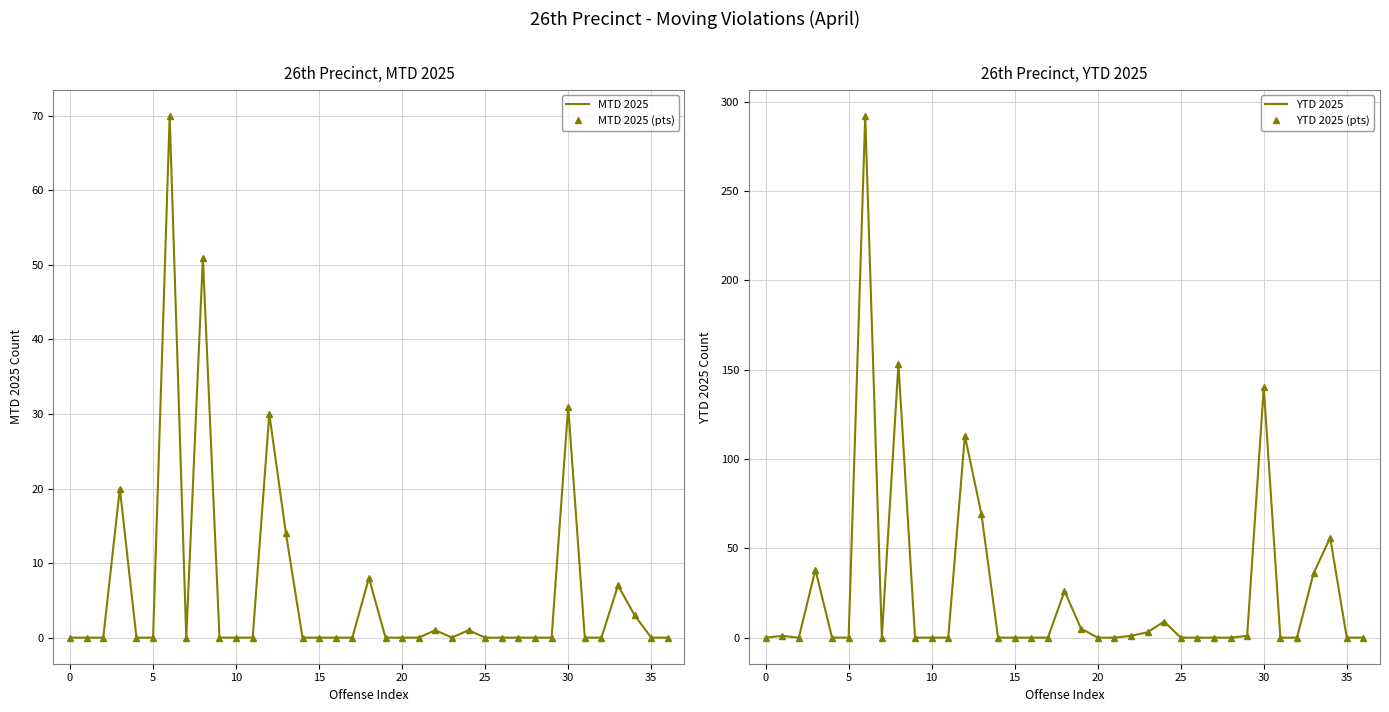

What are all the series names shown in the legend?

MTD 2025, MTD 2025 (pts), YTD 2025, YTD 2025 (pts)